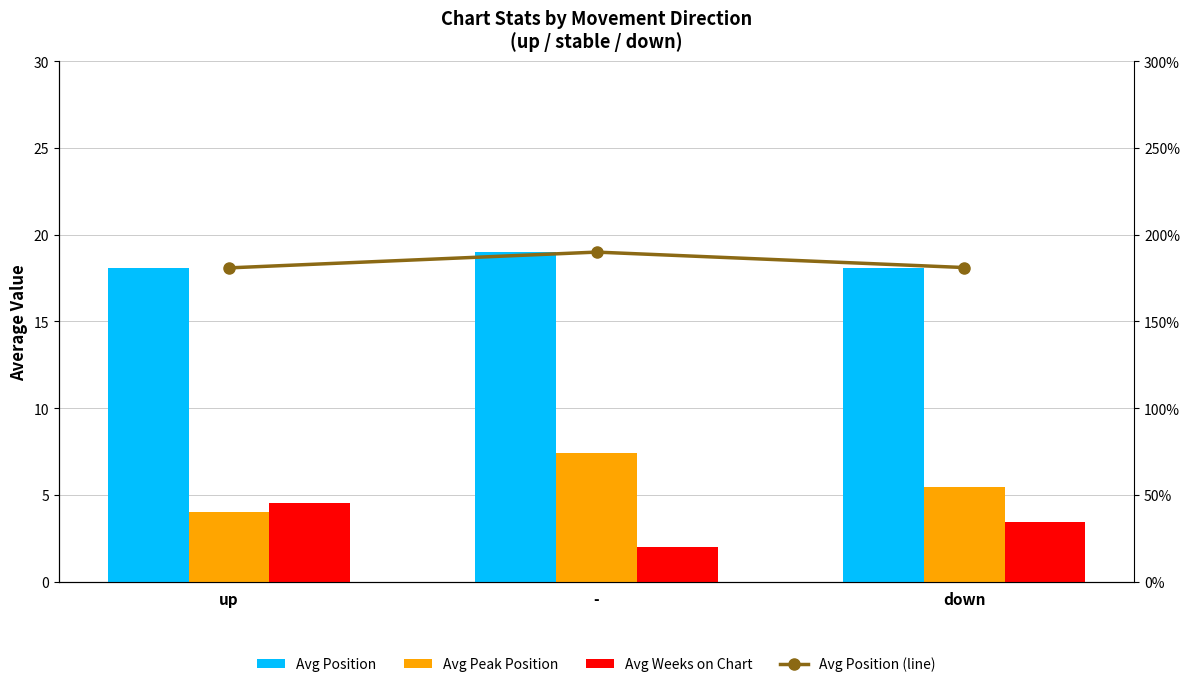

What is the highest value of the Avg Peak Position series?

7.4